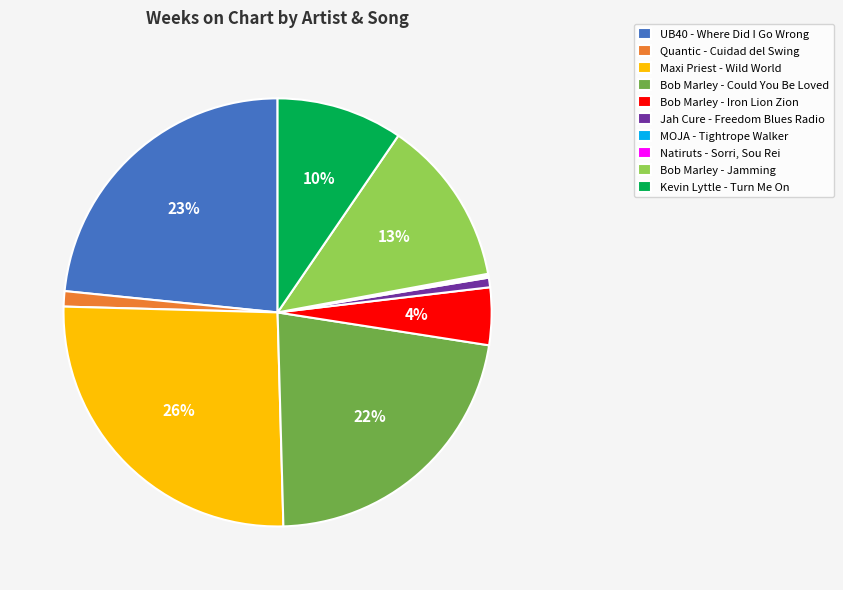

To the nearest percent, what portion does Jah Cure - Freedom Blues Radio represent?

1%